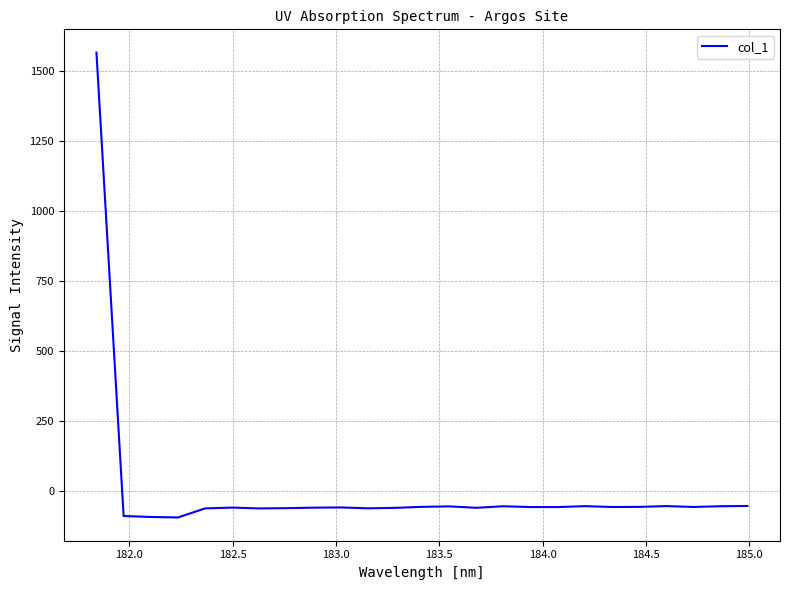

How many positive values are there?

1